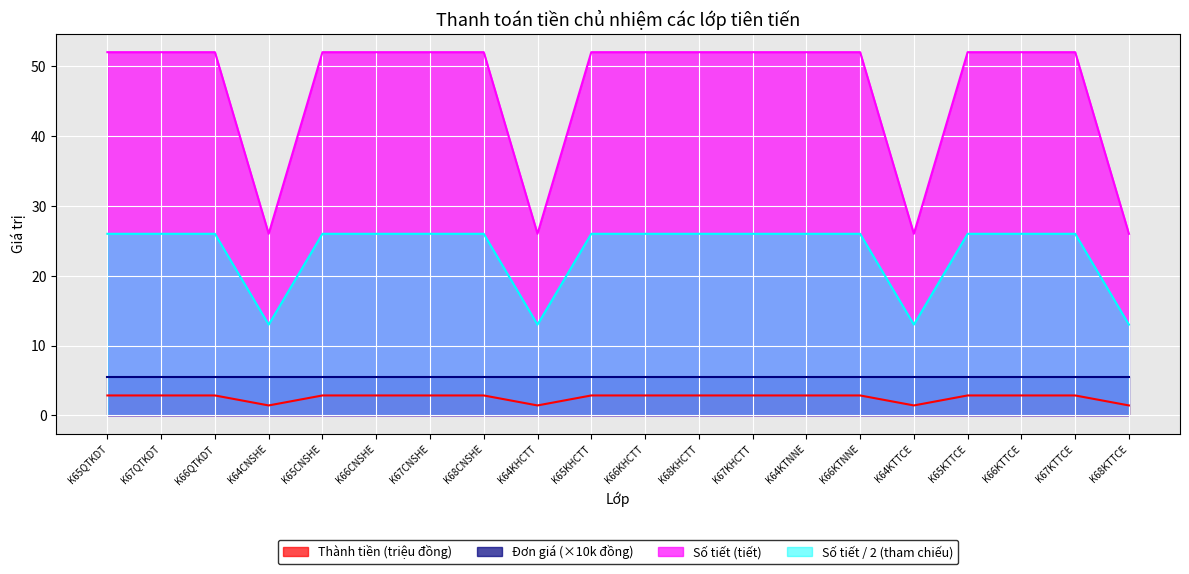

At which category does Thành tiền (đồng) reach its first local valley?

K64CNSHE